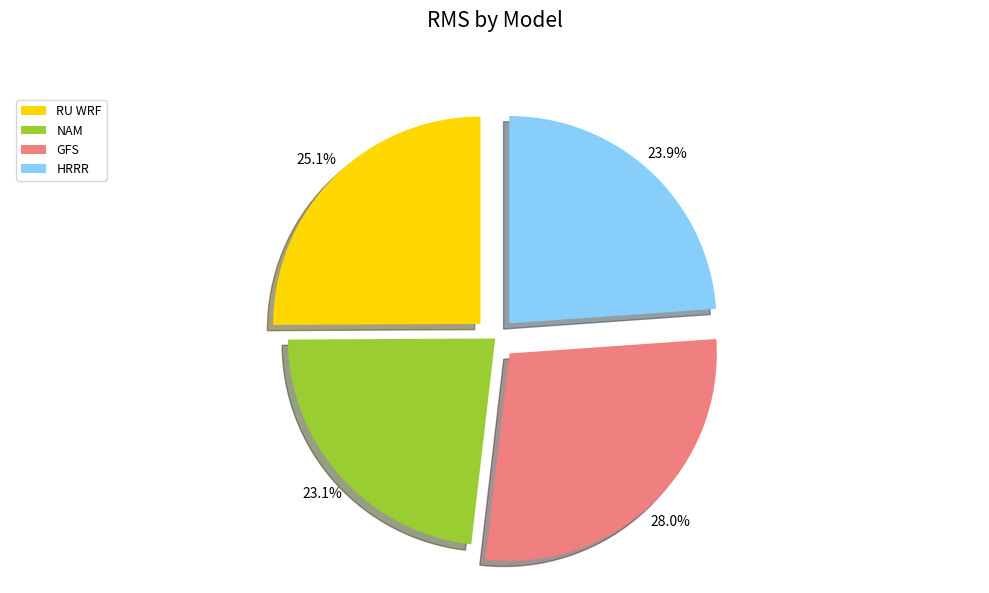

To the nearest percent, what portion does GFS represent?

28%